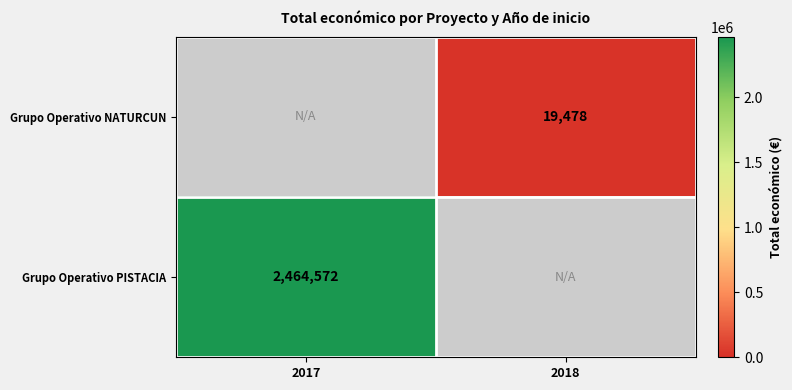

The Grupo Operativo NATURCUN series shows 5217 at 2018. True or false?

False